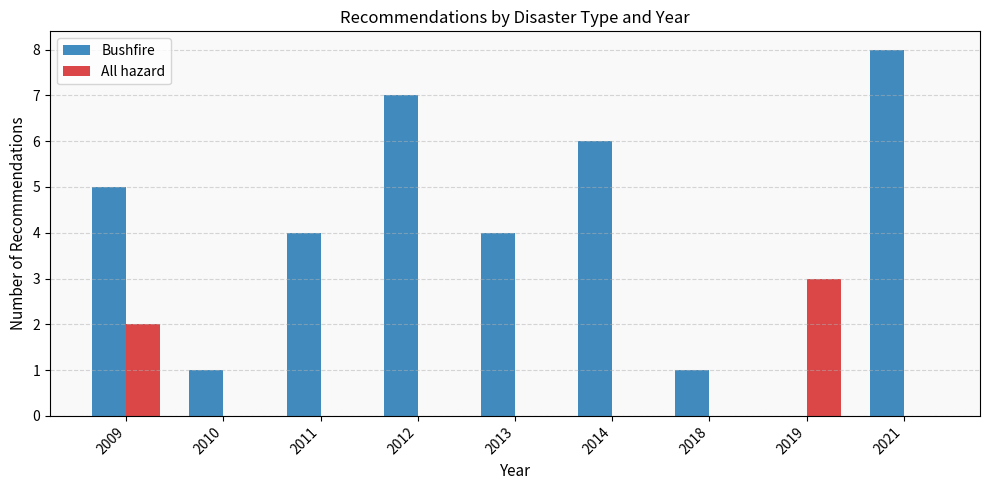

Count the All hazard values in the range 0 to 1.

7